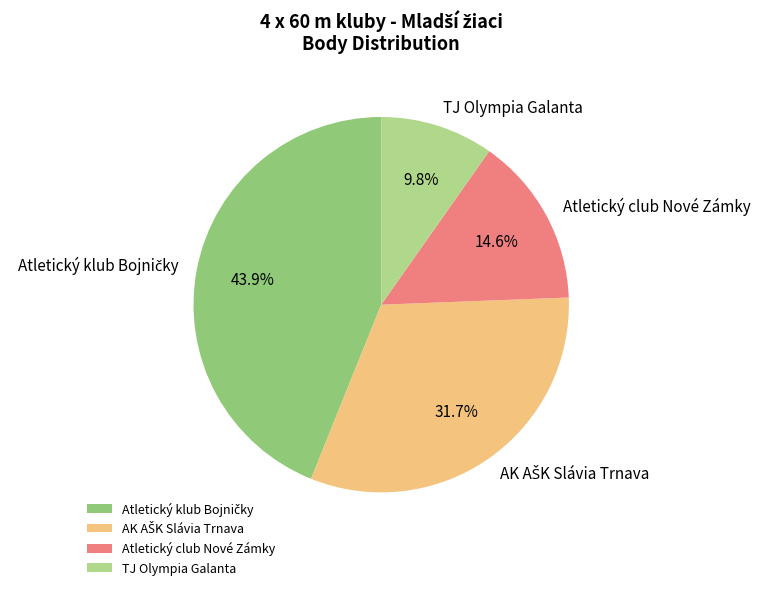

What is the smallest slice in the pie chart?

TJ Olympia Galanta